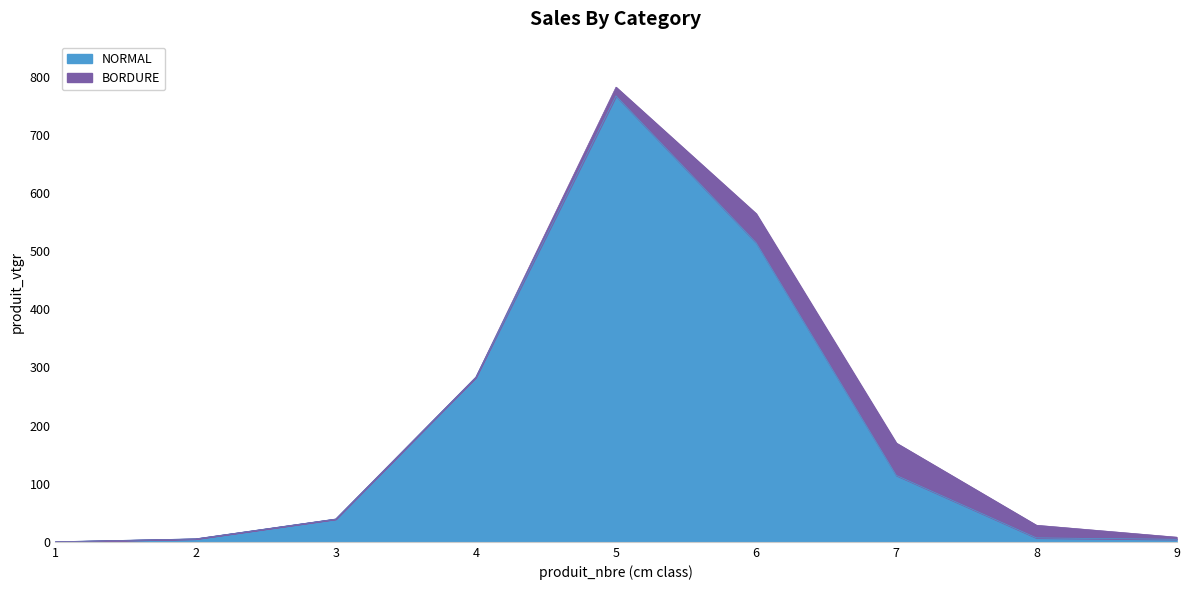

How many data points does each series have?

9